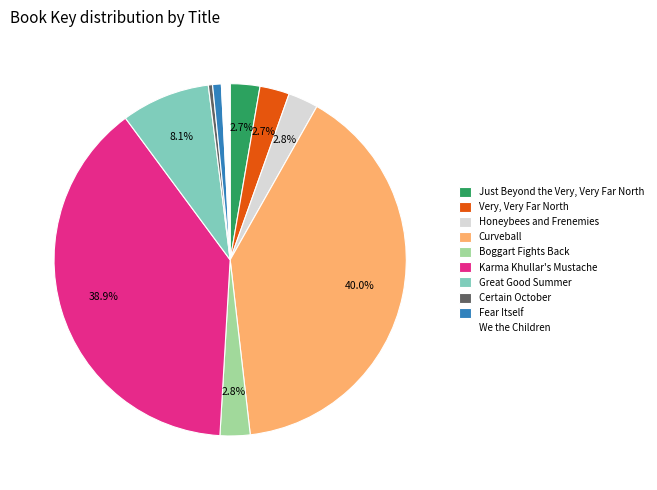

Does any single category account for the majority?

No